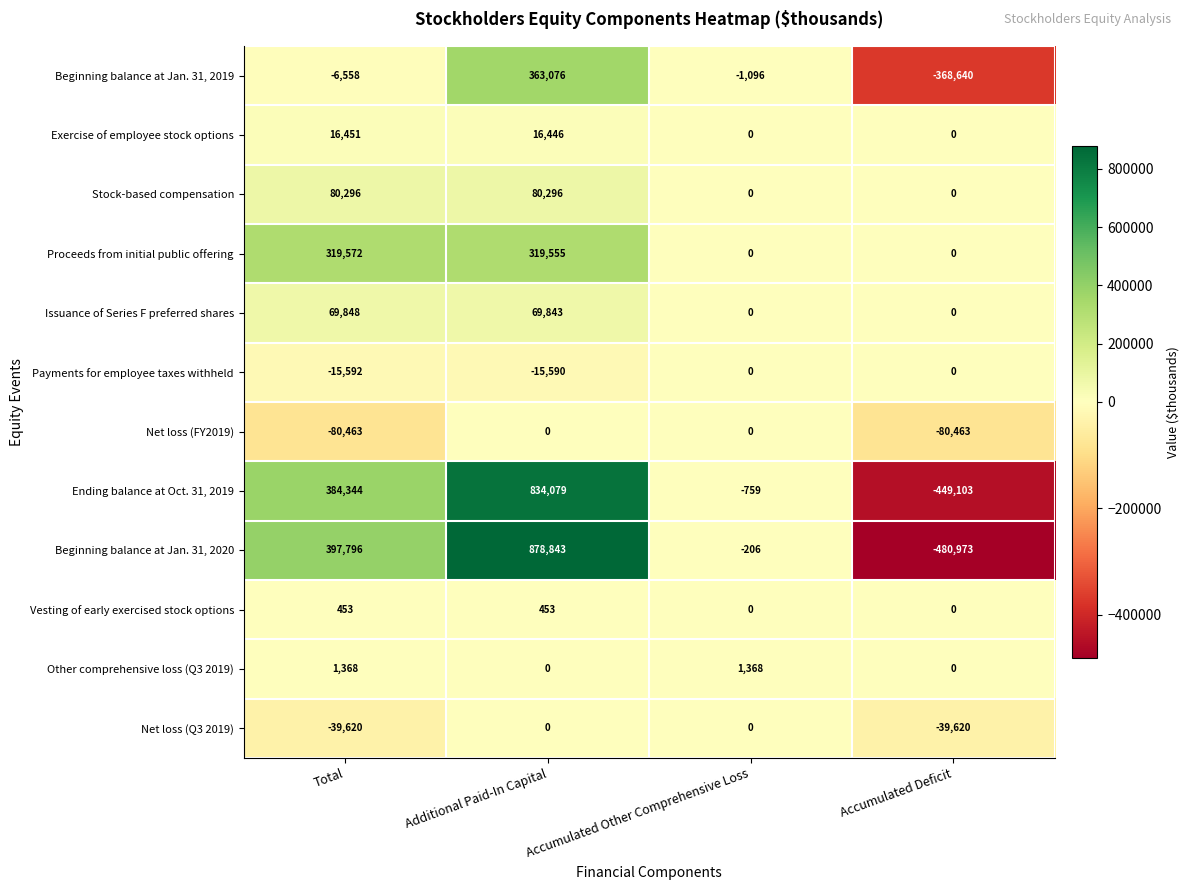

Is it true that Issuance of Series F preferred shares equals 69848 at Total?

True